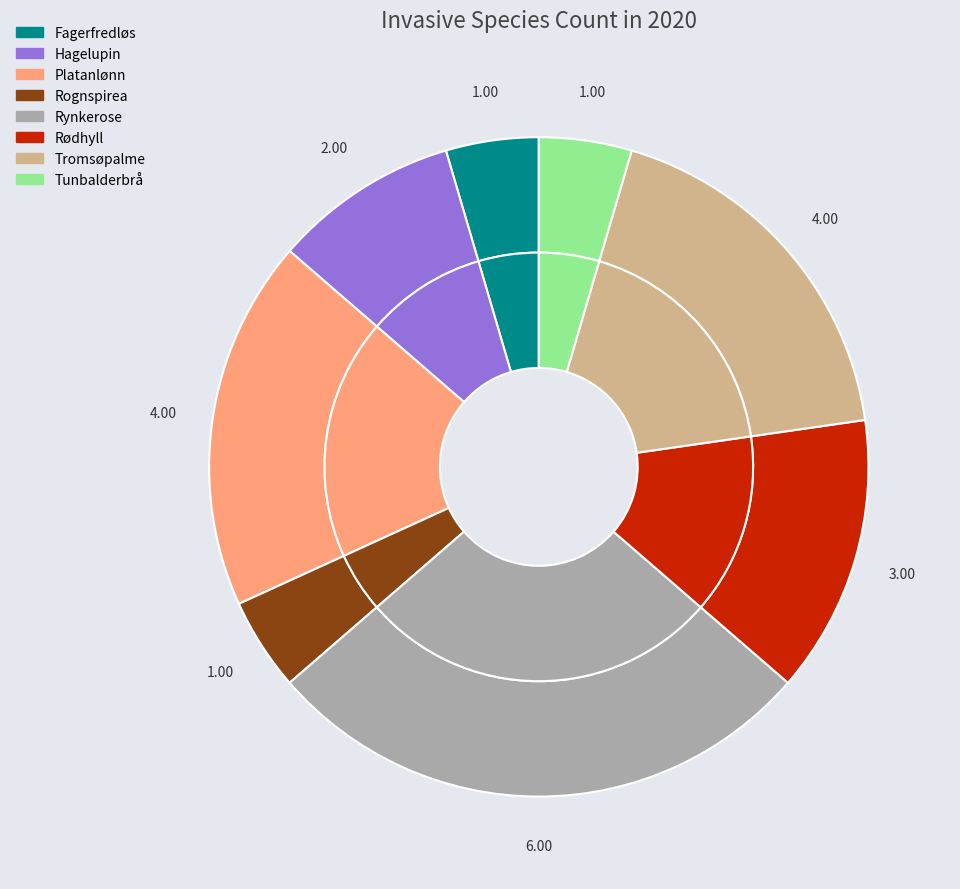

To the nearest percent, what is the difference between the largest and smallest slice percentages?

23%